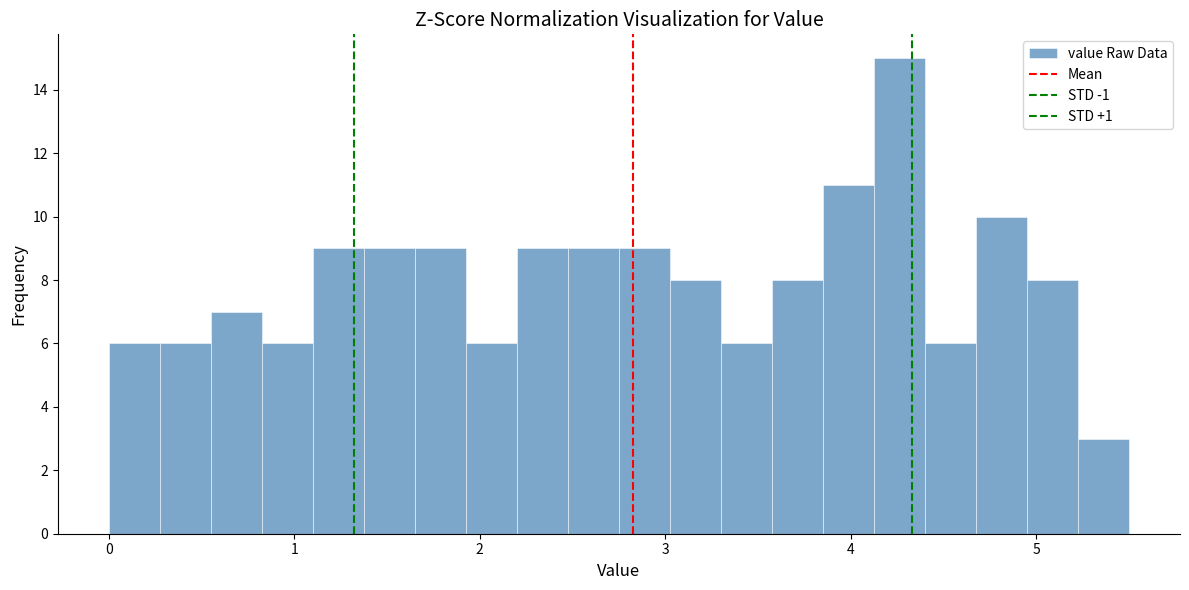

Read against the x-axis, roughly where is the centre of the tallest bar?

4.3